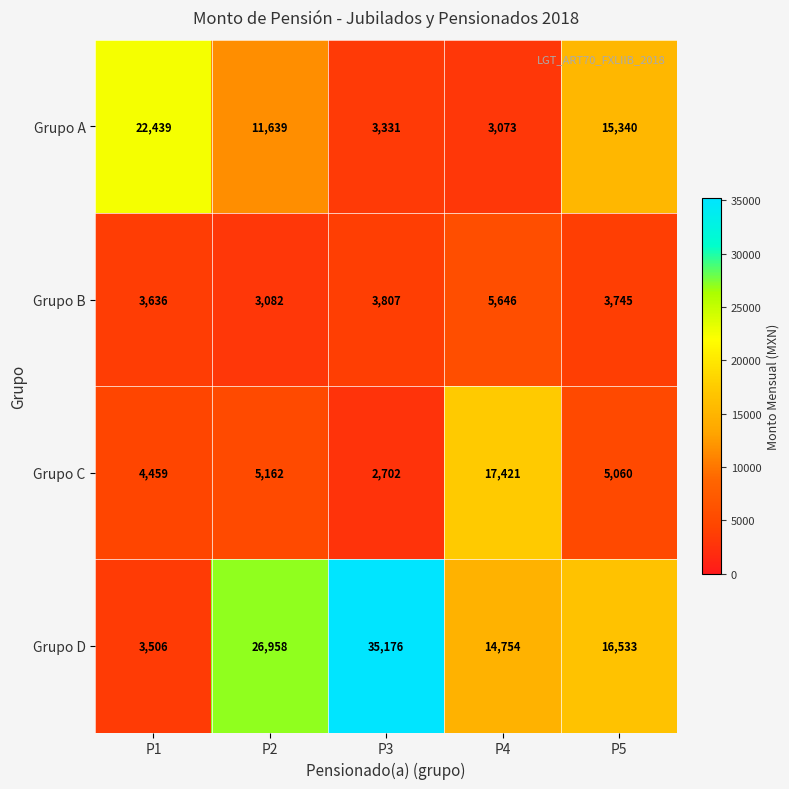

How many data points does each series have?

5